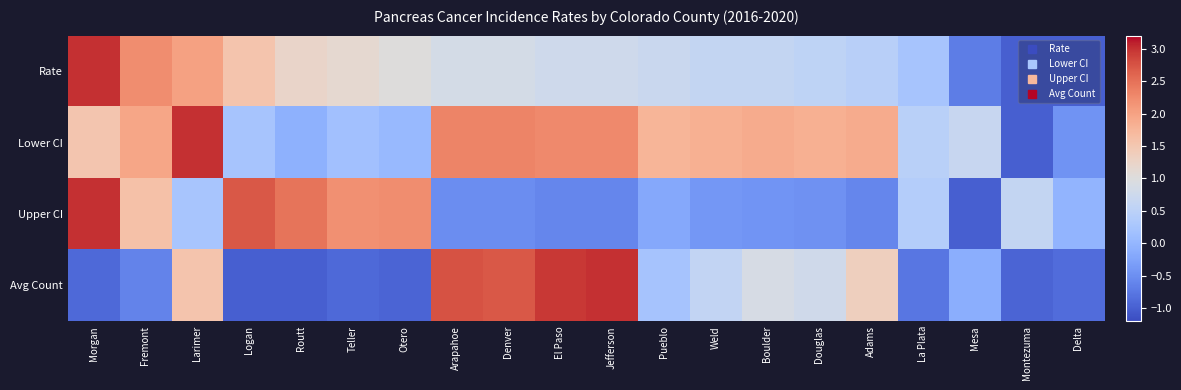

At which category does the chart reach its peak across all series?

Morgan